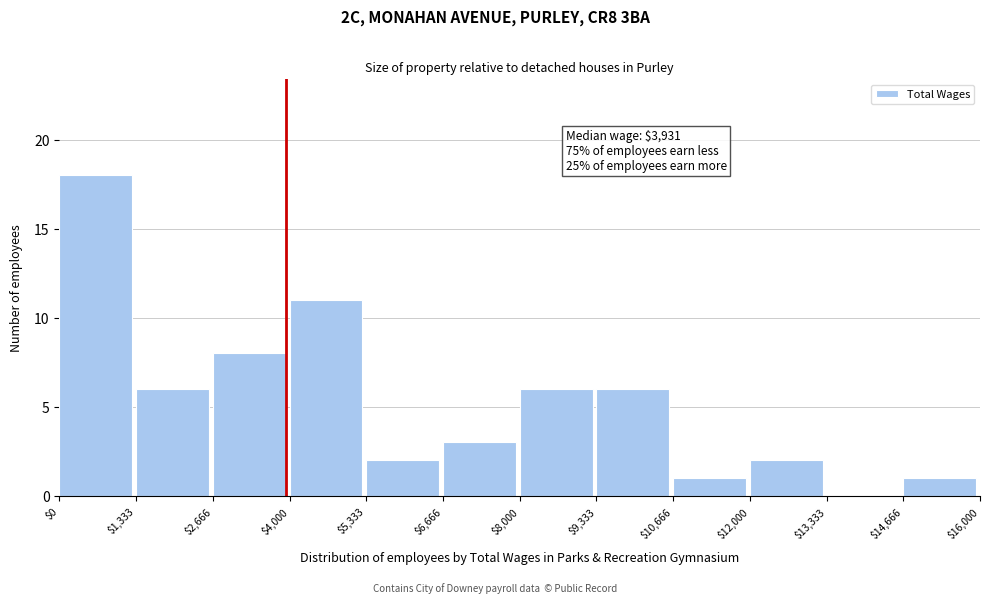

Over which range of the x-axis is the bar tallest?

$0 to $1,333